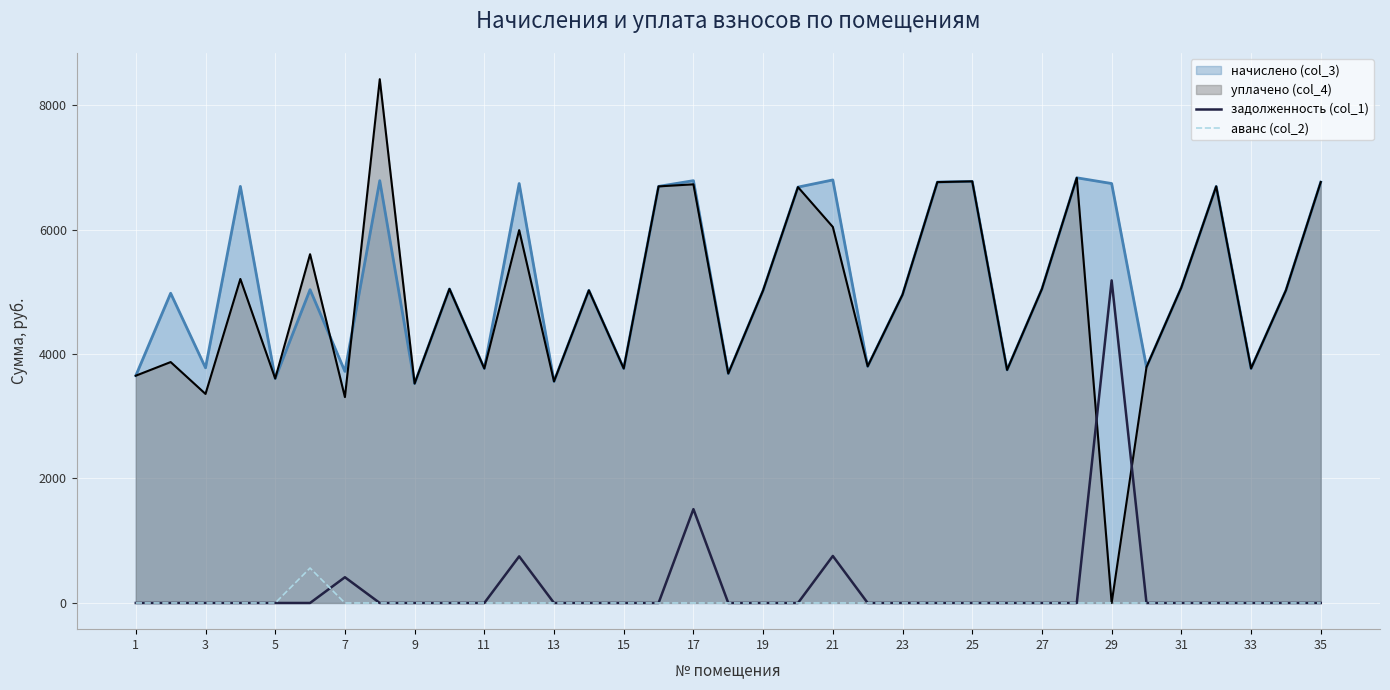

Which series ends up on top after the final intersection of аванс (col_2) and задолженность (col_1)?

задолженность (col_1)